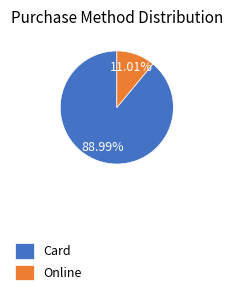

What is the ratio of the value at Card to the value at Online?

8.1